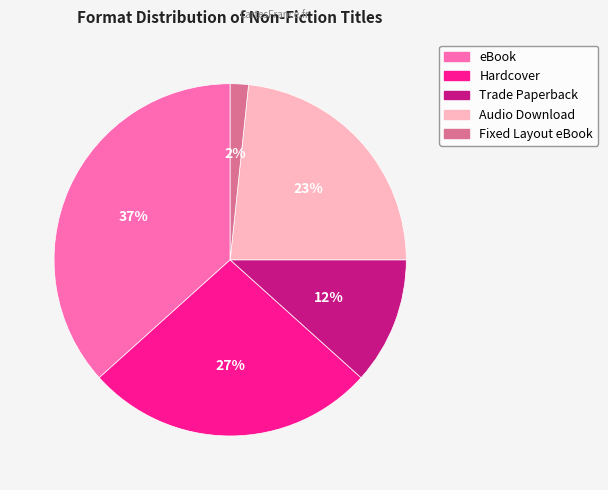

Is there any slice that represents more than half of the pie?

No